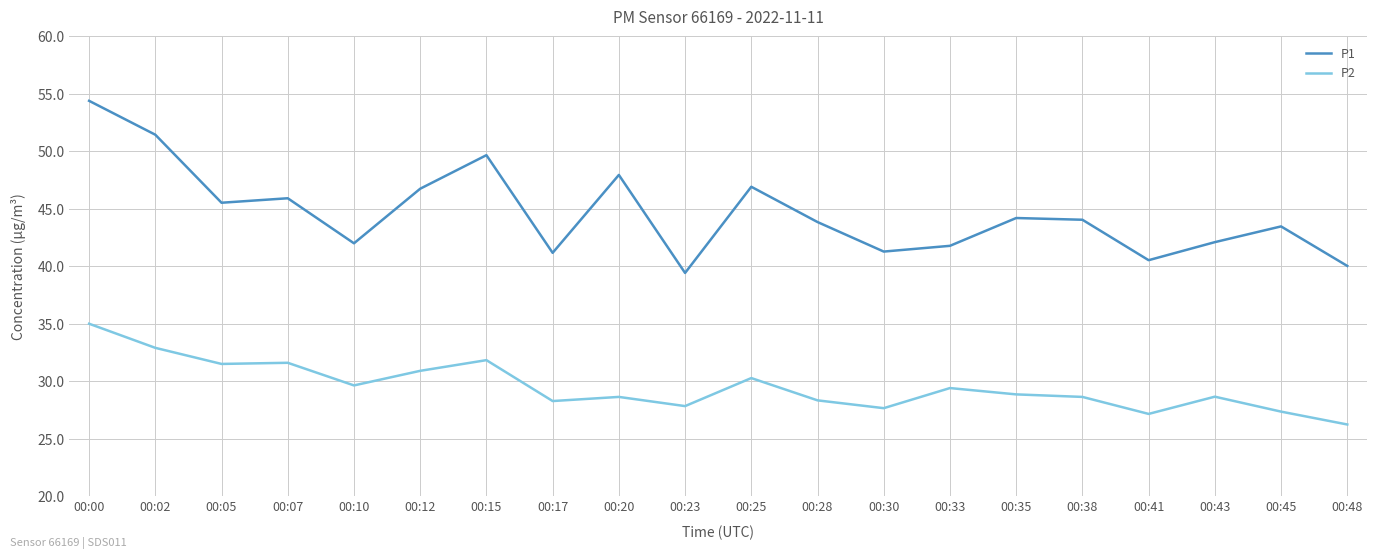

What is the highest value of the P1 series?

54.4